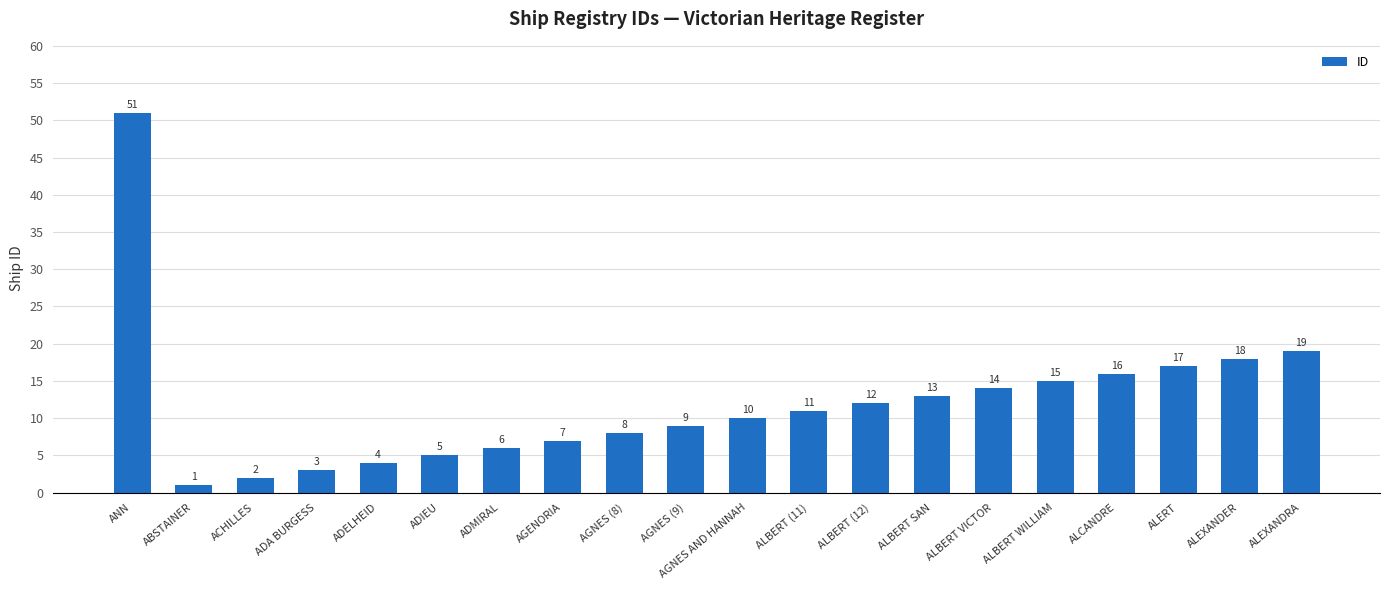

What is the difference between the second highest and minimum values?

18